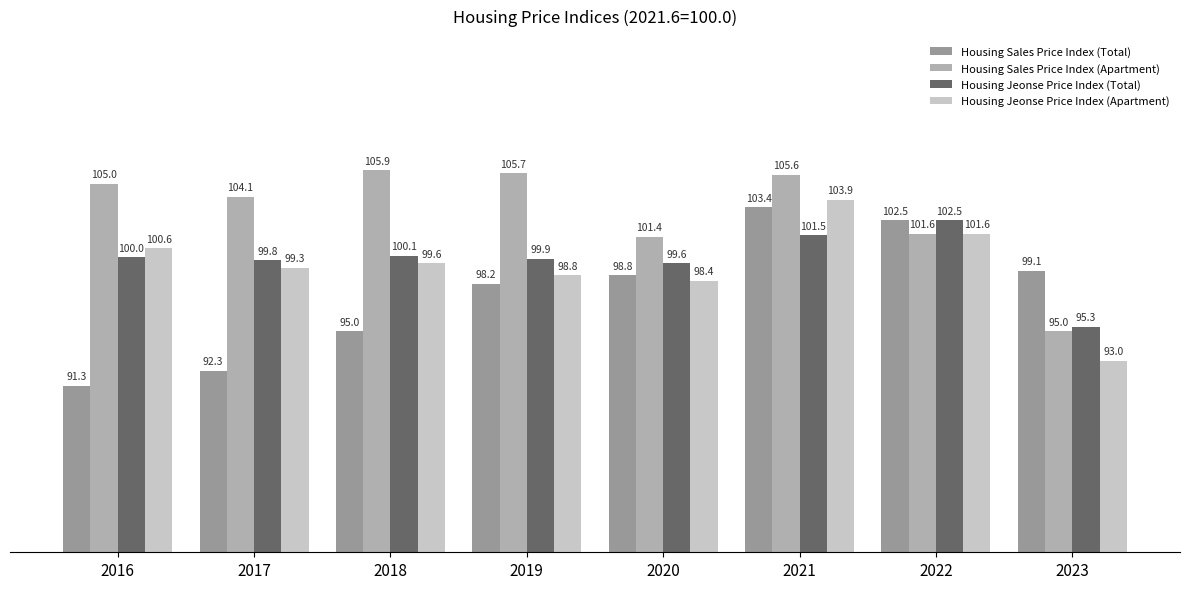

What is the difference between the maximum and second lowest values in the Housing Jeonse Price Index (Apartment) series?

5.5